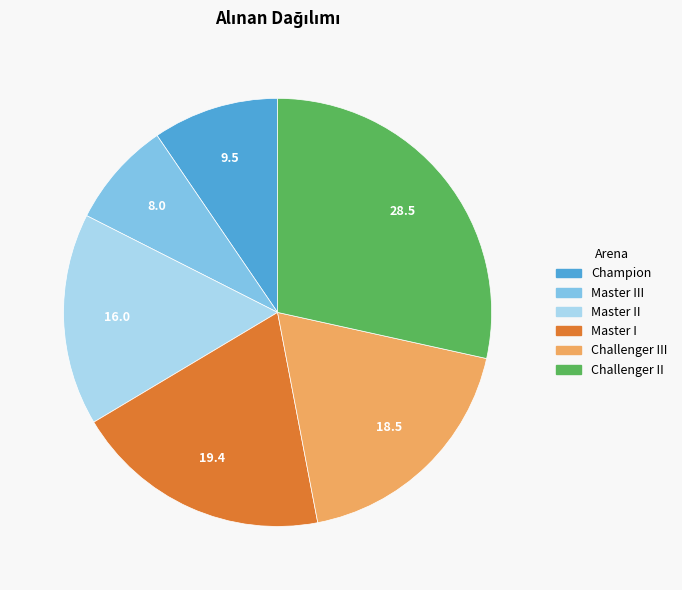

Is there a majority slice in this chart?

No